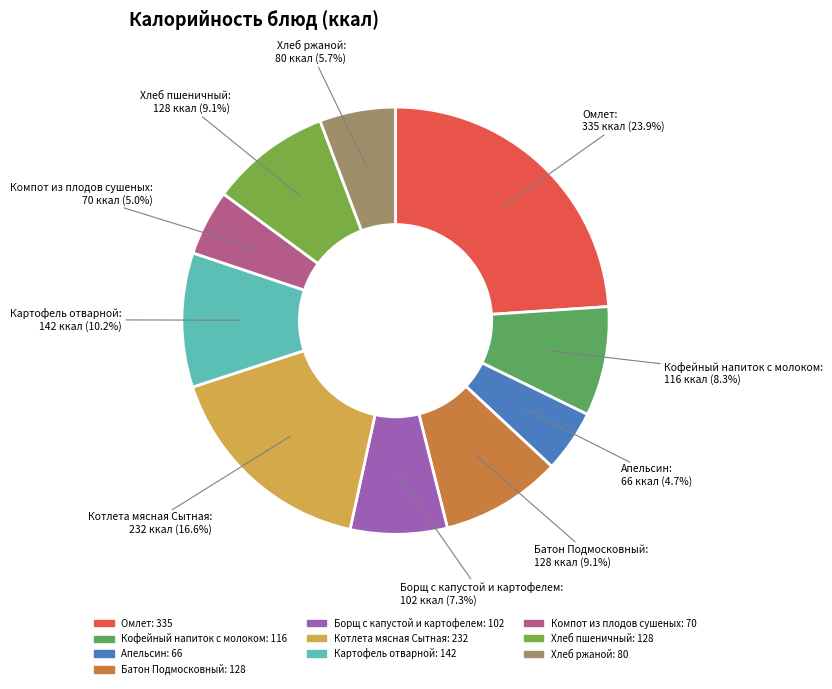

Between Борщ с капустой и картофелем and Компот из плодов сушеных, which is larger?

Борщ с капустой и картофелем